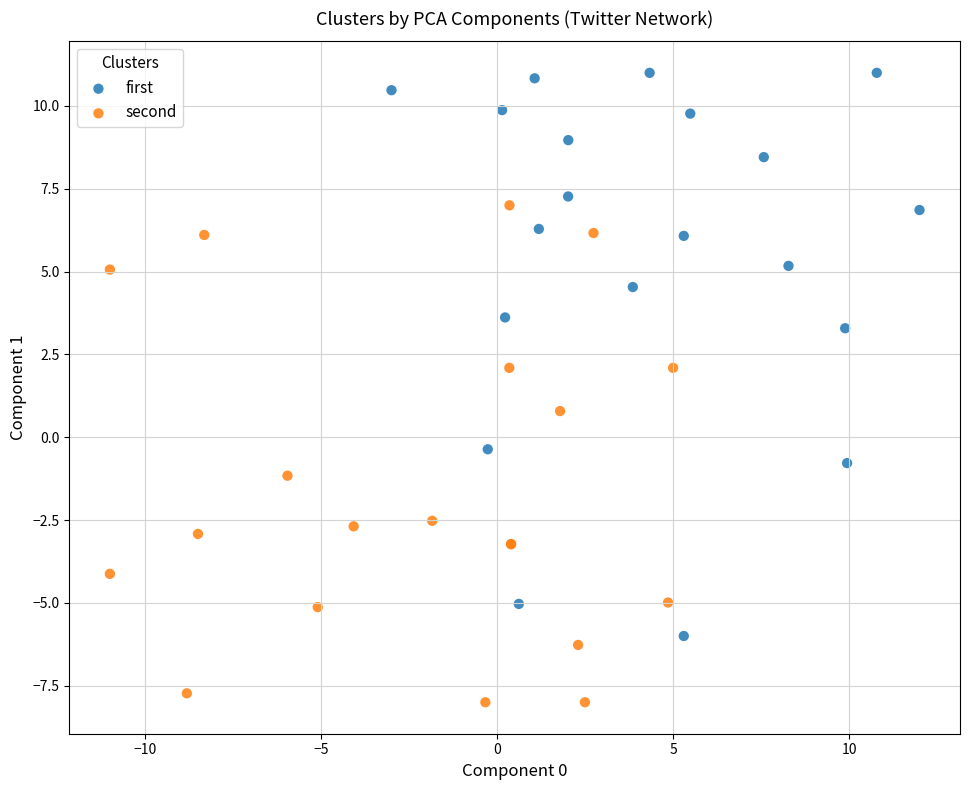

Which series contains the highest Y value?

first